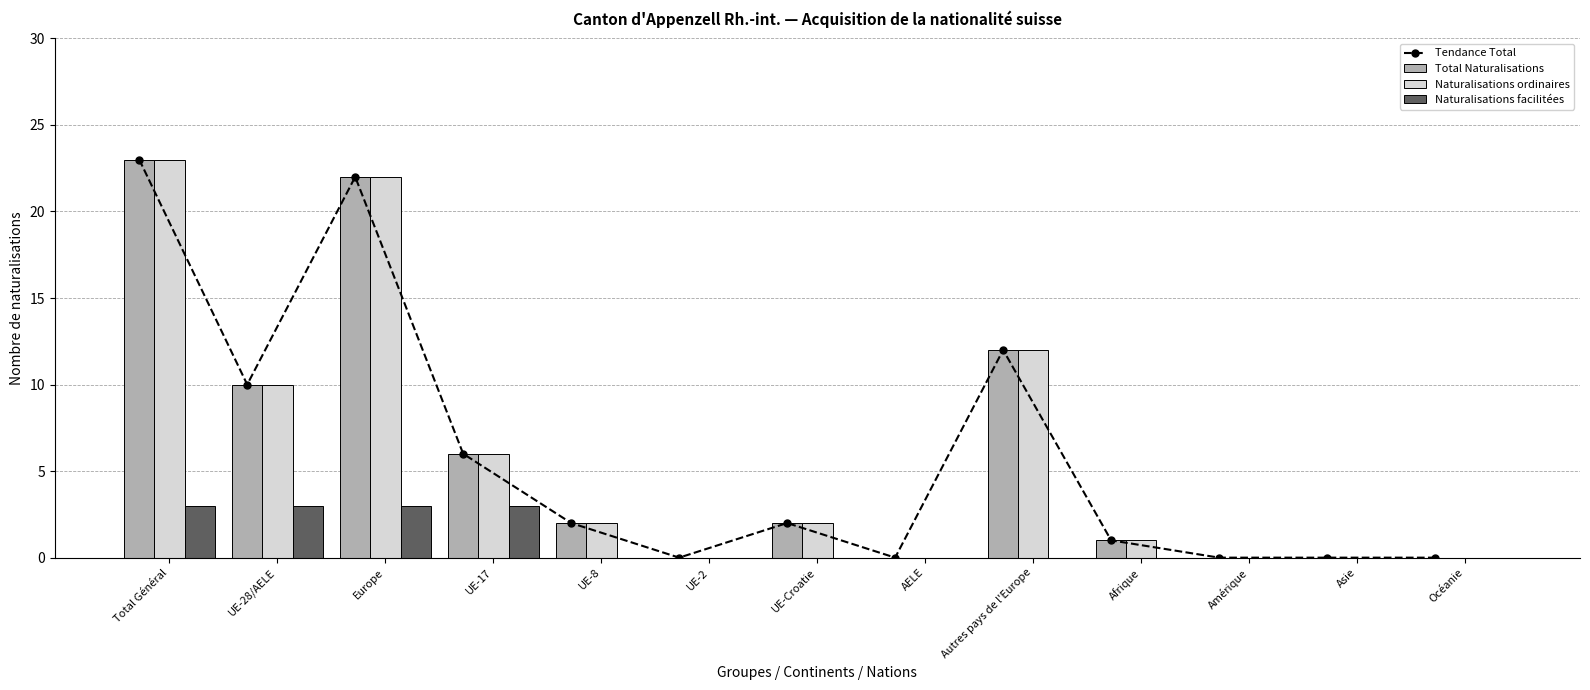

The Naturalisations facilitées series shows 4 at UE-28/AELE. True or false?

False